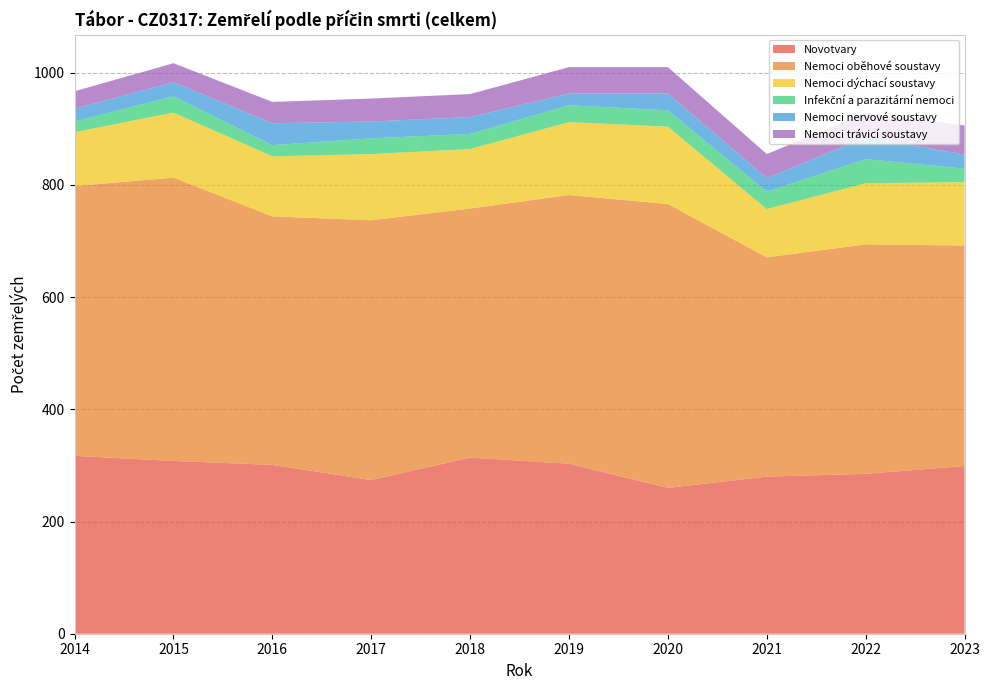

Reading left to right, list all the values displayed in this chart.

Novotvary: 317	308	301	274	314	303	260	280	285	299
Nemoci oběhové soustavy: 481	505	443	463	444	479	506	391	409	393
Nemoci dýchací soustavy: 96	116	107	118	106	130	138	86	109	113
Infekční a parazitární nemoci: 19	29	20	28	27	30	29	31	43	24
Nemoci nervové soustavy: 23	25	39	30	30	21	30	24	39	25
Nemoci trávicí soustavy: 31	34	38	41	41	47	47	43	43	52